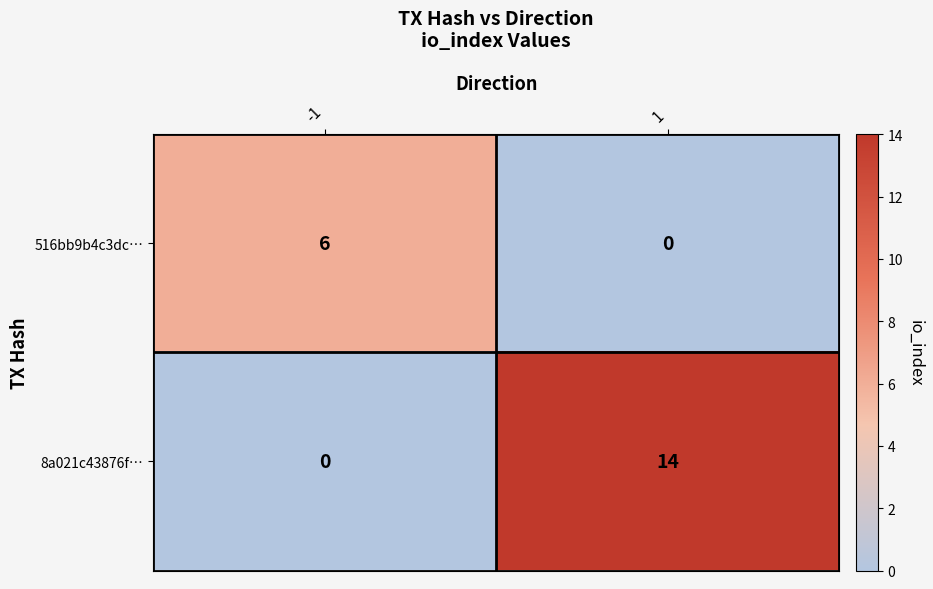

Reading right to left, transcribe all the data shown in this chart.

516bb9b4c3dc…: 1=0	-1=6
8a021c43876f…: 1=14	-1=0